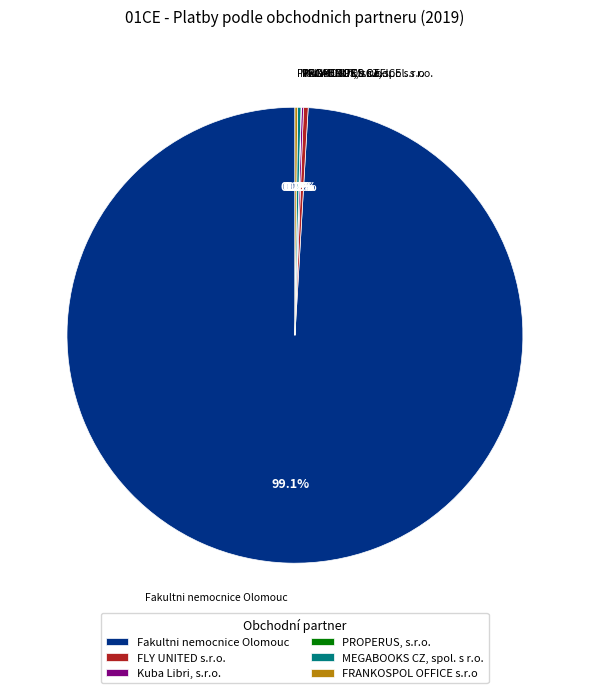

Which slice represents more than half of the pie?

Fakultni nemocnice Olomouc